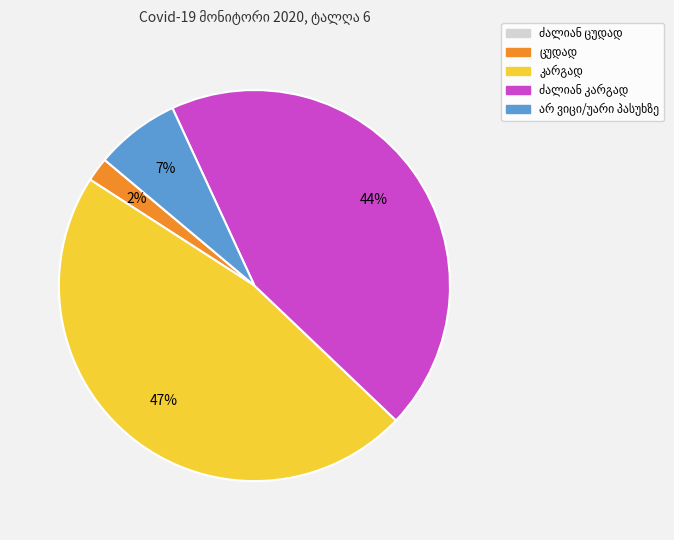

To the nearest percent, what is the average slice percentage?

25%